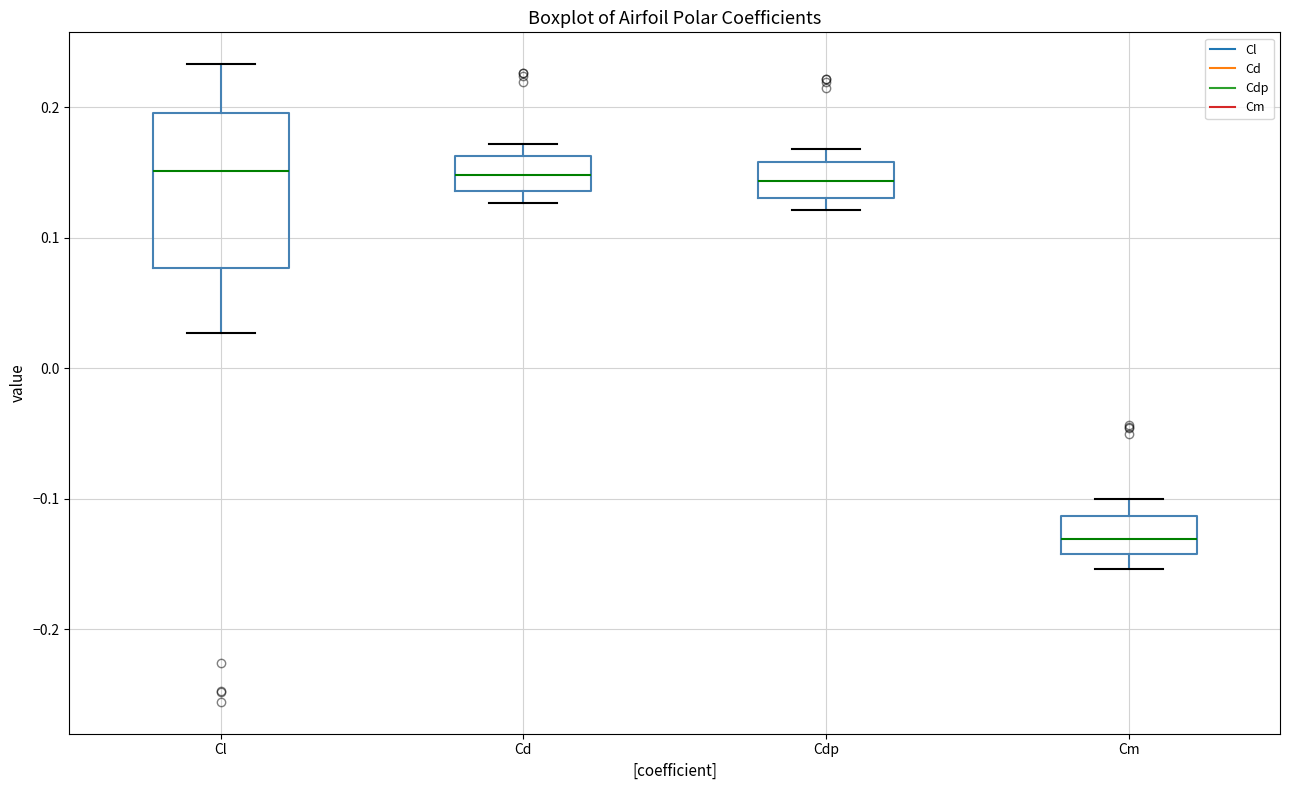

Reading left to right, transcribe this box plot: for each box, give where its median line is, the range the box spans, and where its two whiskers end, as read against the y-axis. The values are not printed on the chart, so give them approximately, as read against the axis.

Cl: median 0.15, box 0.08 to 0.20, whiskers 0.03 to 0.23
Cd: median 0.15, box 0.14 to 0.16, whiskers 0.13 to 0.17
Cdp: median 0.14, box 0.13 to 0.16, whiskers 0.12 to 0.17
Cm: median -0.13, box -0.14 to -0.11, whiskers -0.15 to -0.10